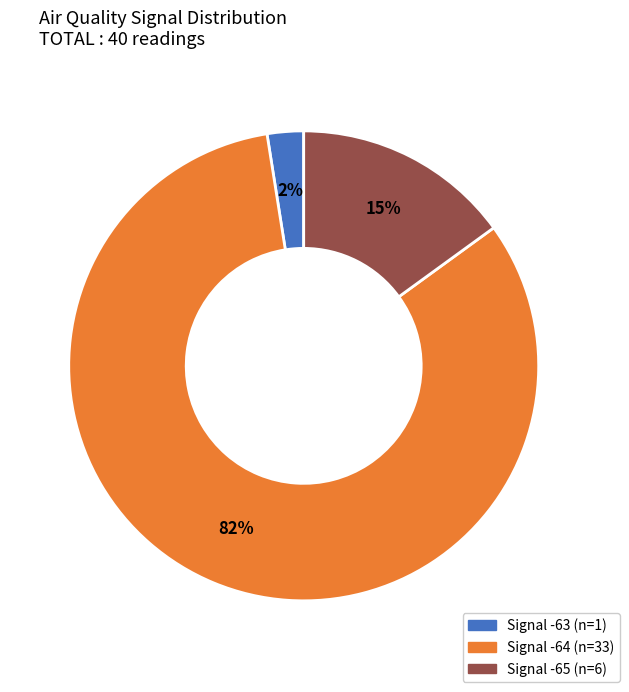

To the nearest percent, what is the average slice percentage?

33%